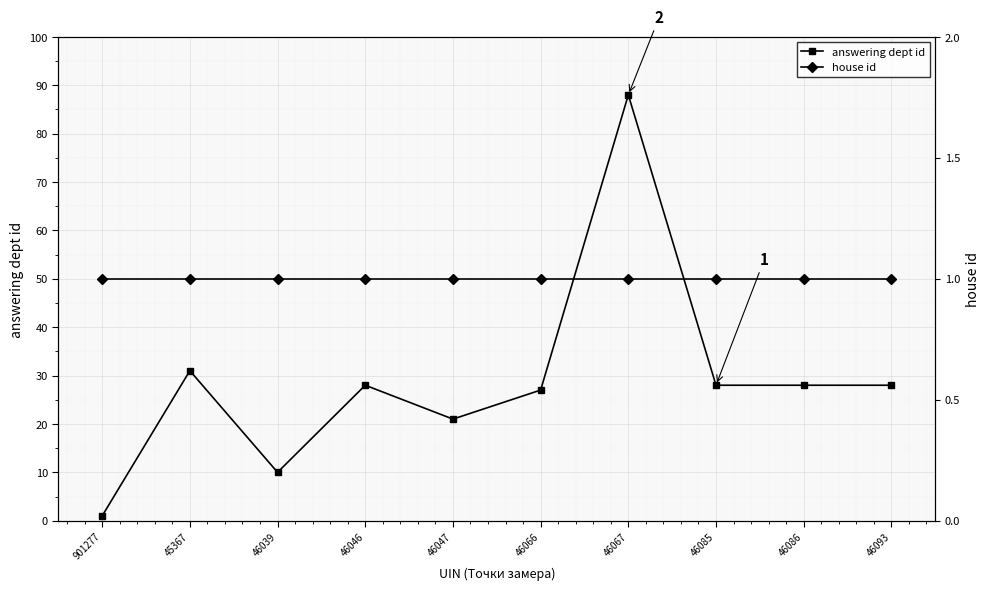

At which label does answering dept id reach its minimum?

901277